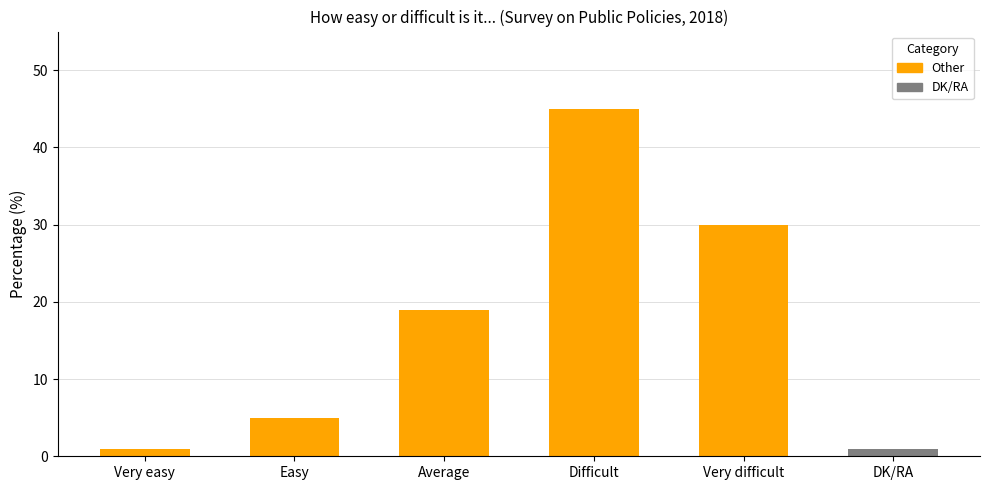

True or false: the data shows 19 at Very difficult.

False